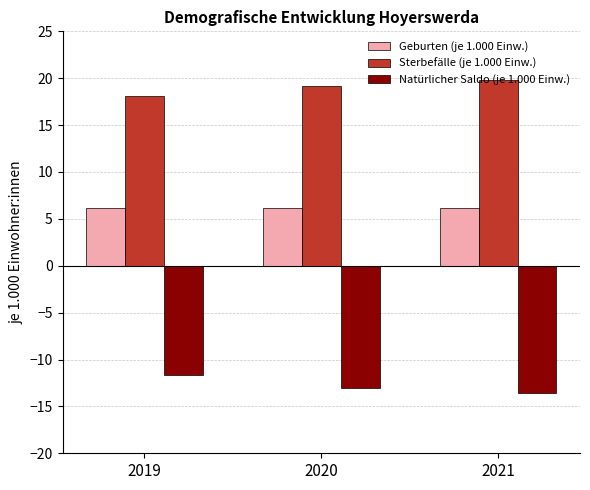

Does the chart contain stacked bars?

No